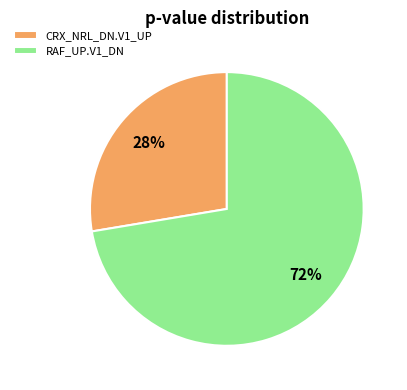

To the nearest percent, what is the average slice percentage?

50%